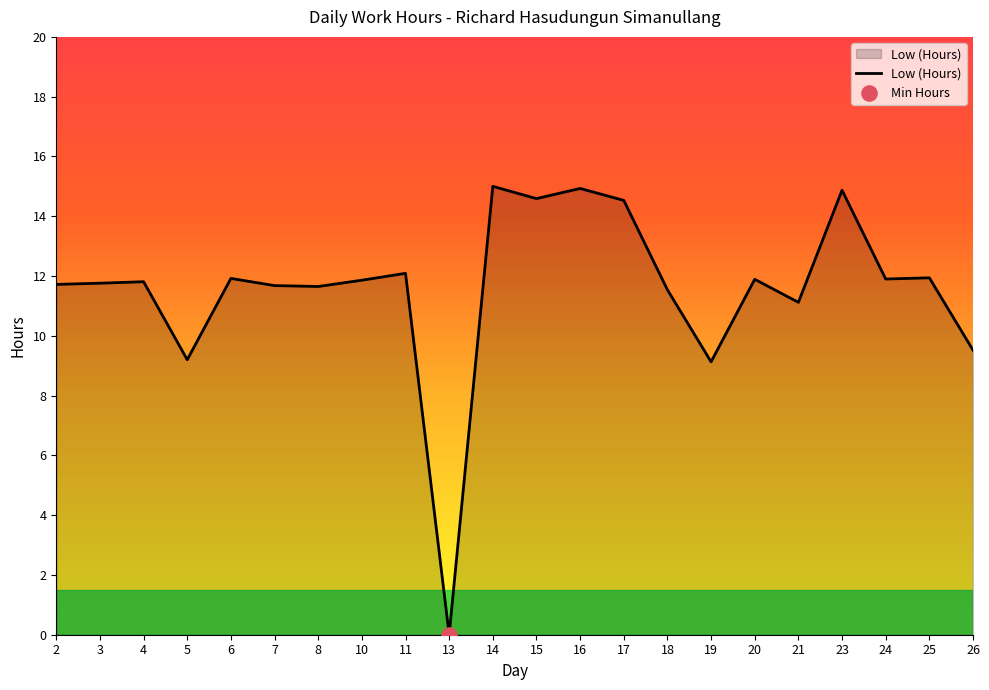

What is the ratio of the value at 10 to the value at 19?

1.3